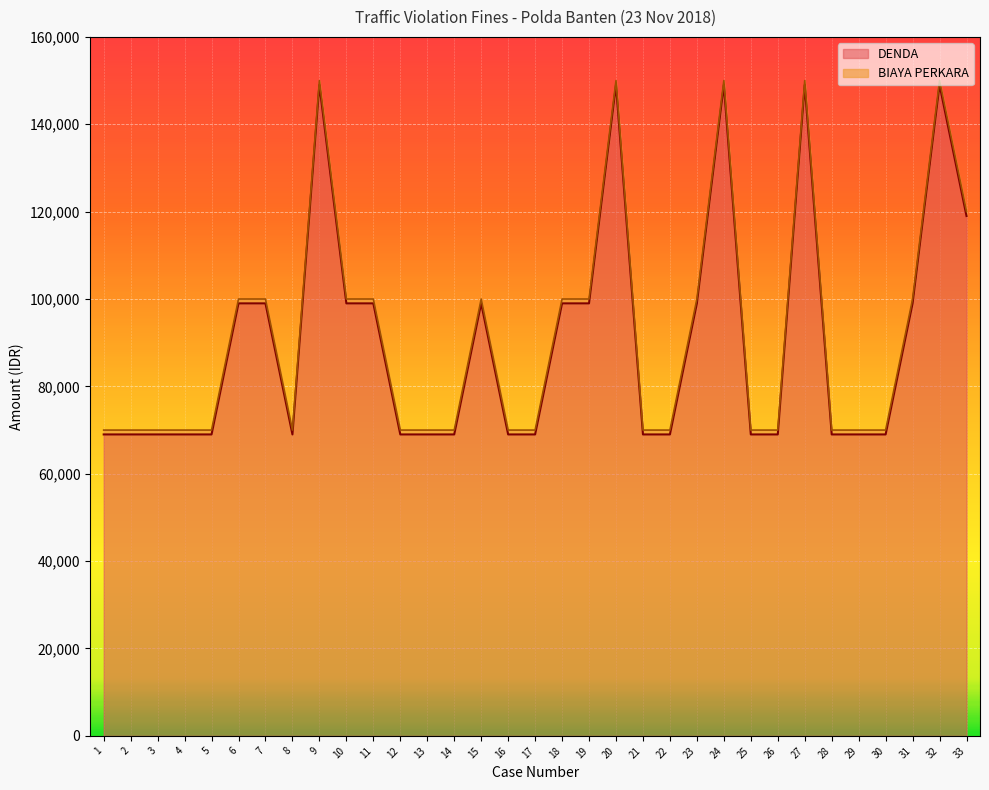

Does the chart display data point markers on the line(s)?

No